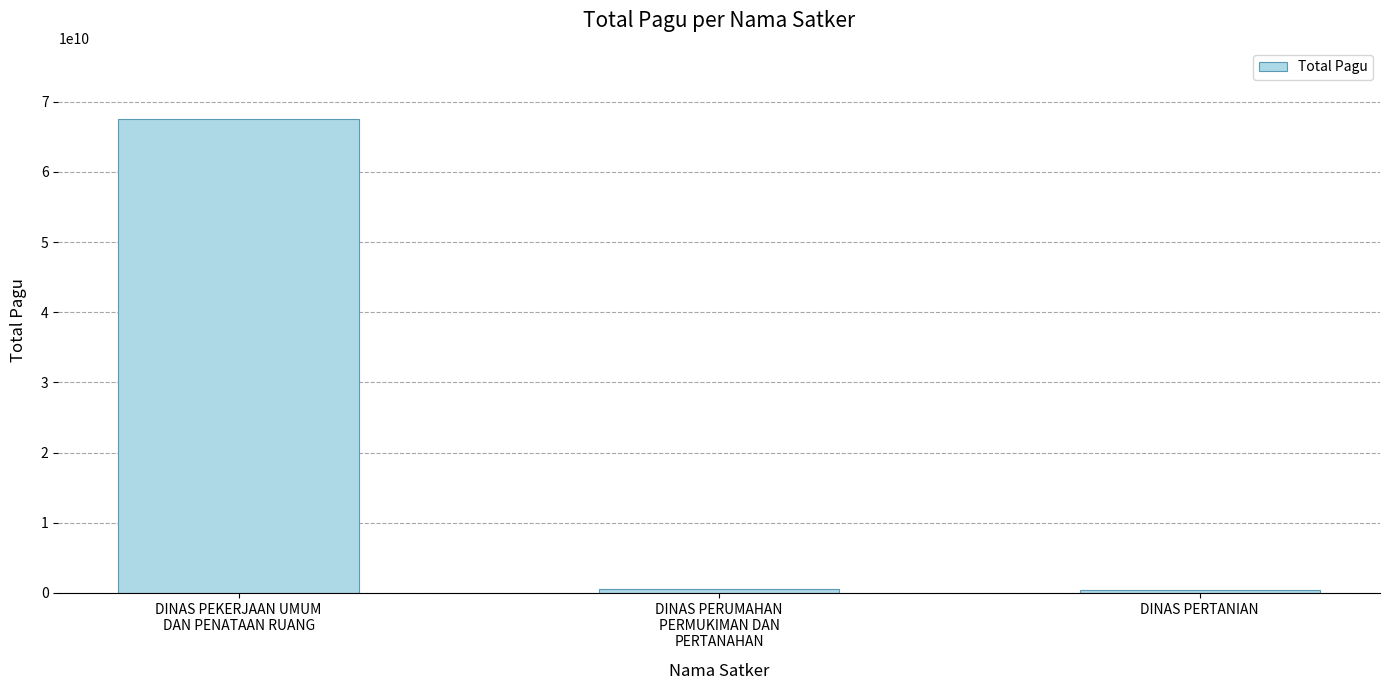

What is the label of the 2nd bar from the left?

DINAS PERUMAHAN
PERMUKIMAN DAN
PERTANAHAN